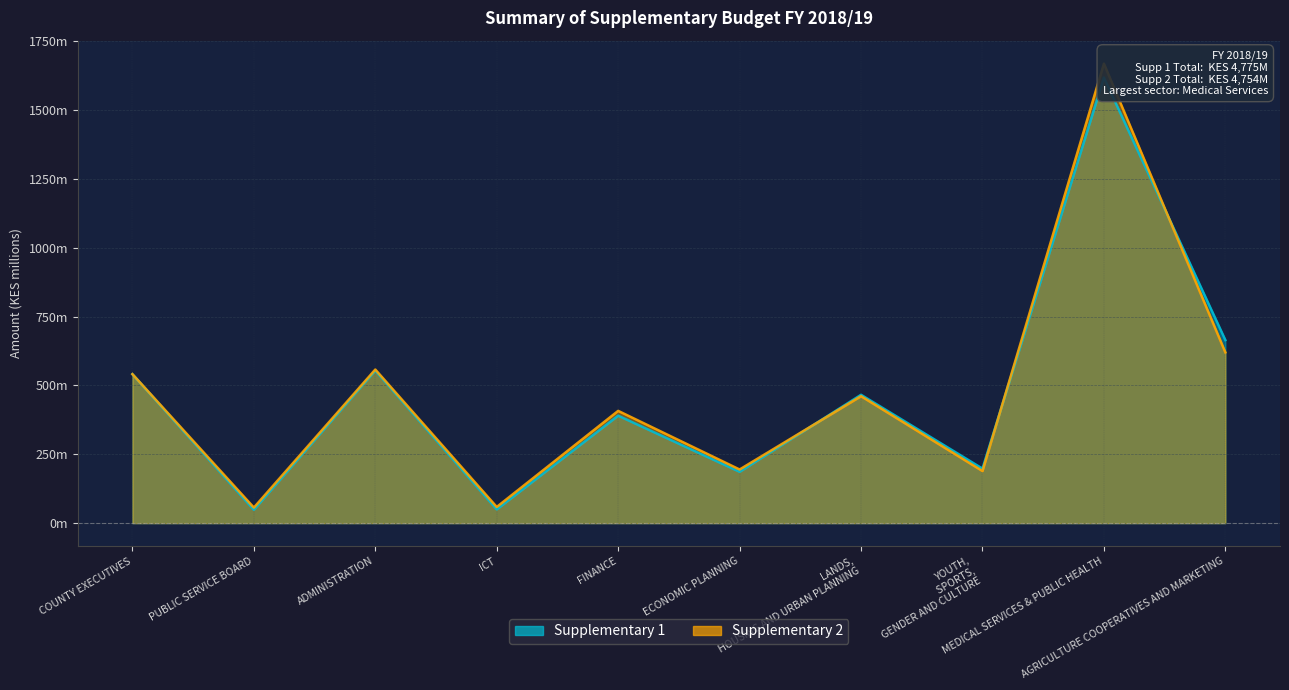

Count the number of data series in this chart.

2